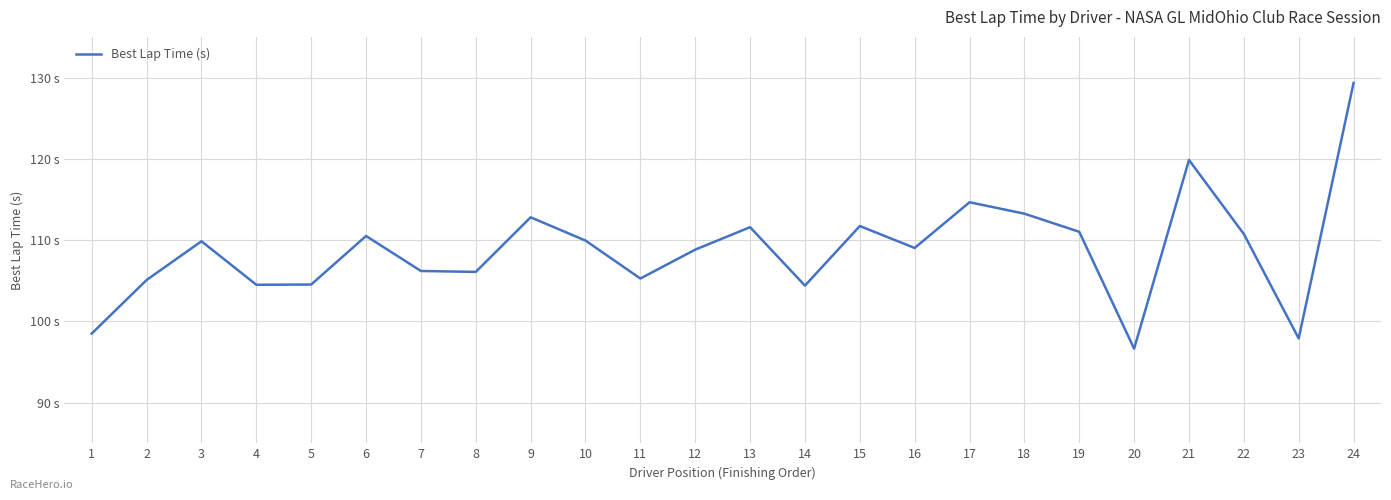

Does the chart have visible grid lines?

Yes